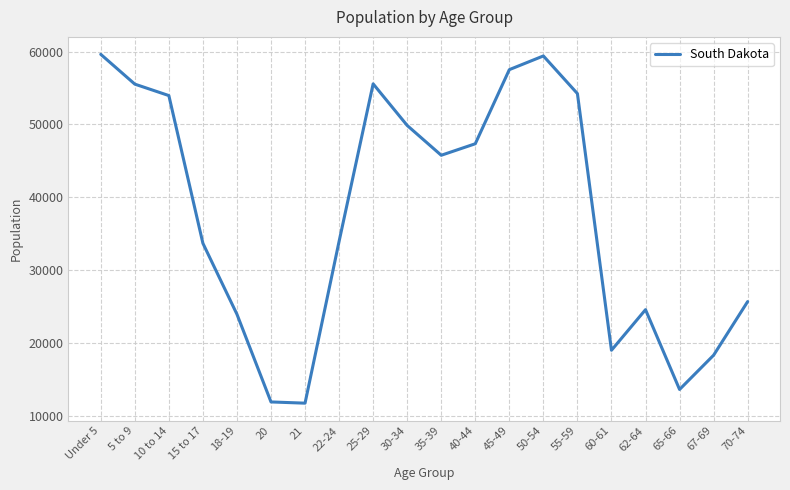

What is the smallest value displayed?

11739